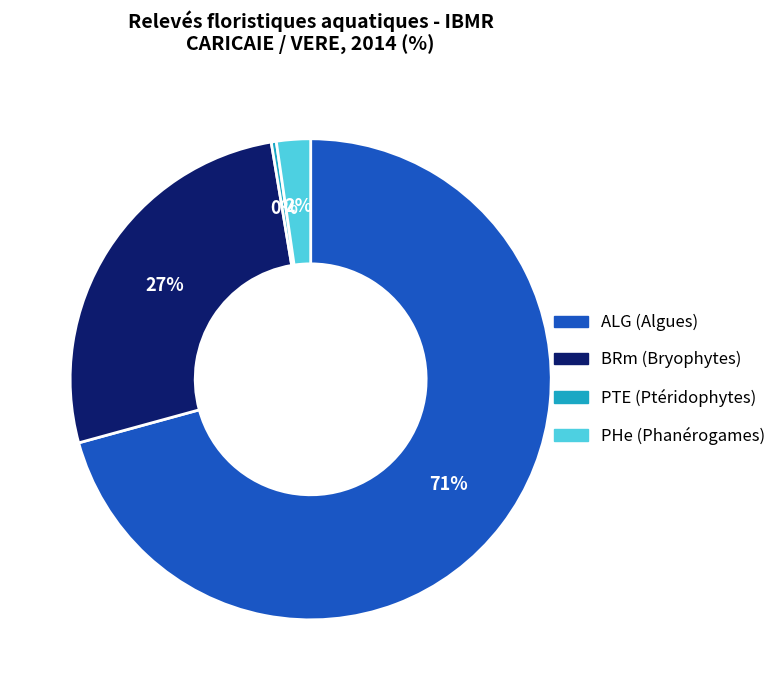

Is the sum of BRm (Bryophytes) and PTE (Ptéridophytes) greater than half?

No